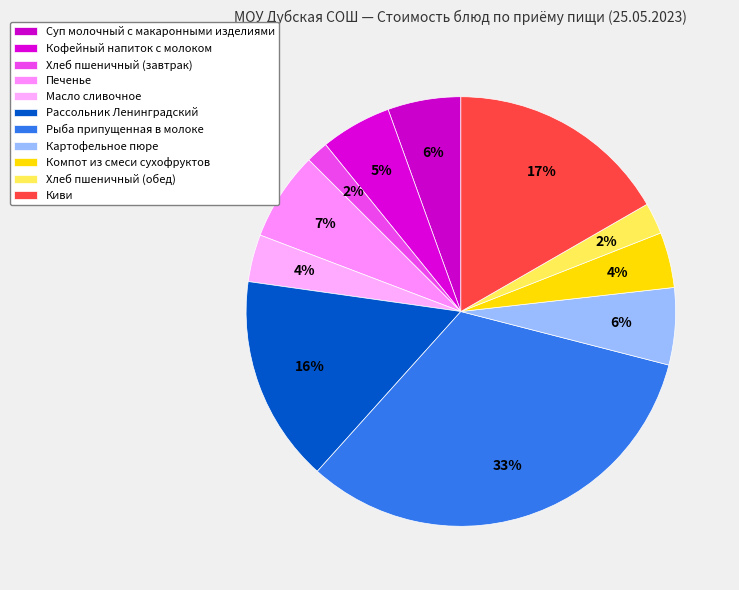

Count the number of slices in the pie.

11